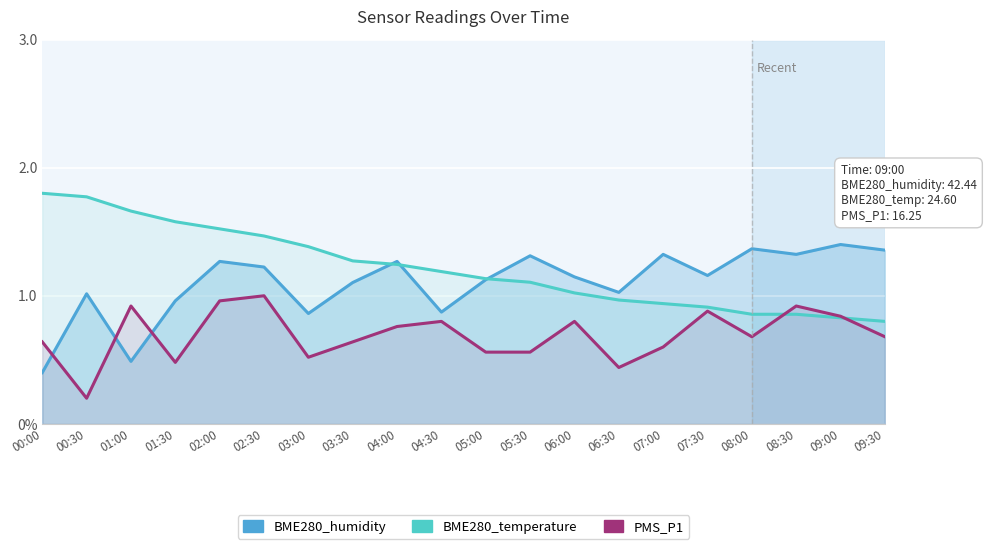

What is the sum of the PMS_P1 values at 04:00 and 07:00?

1.4